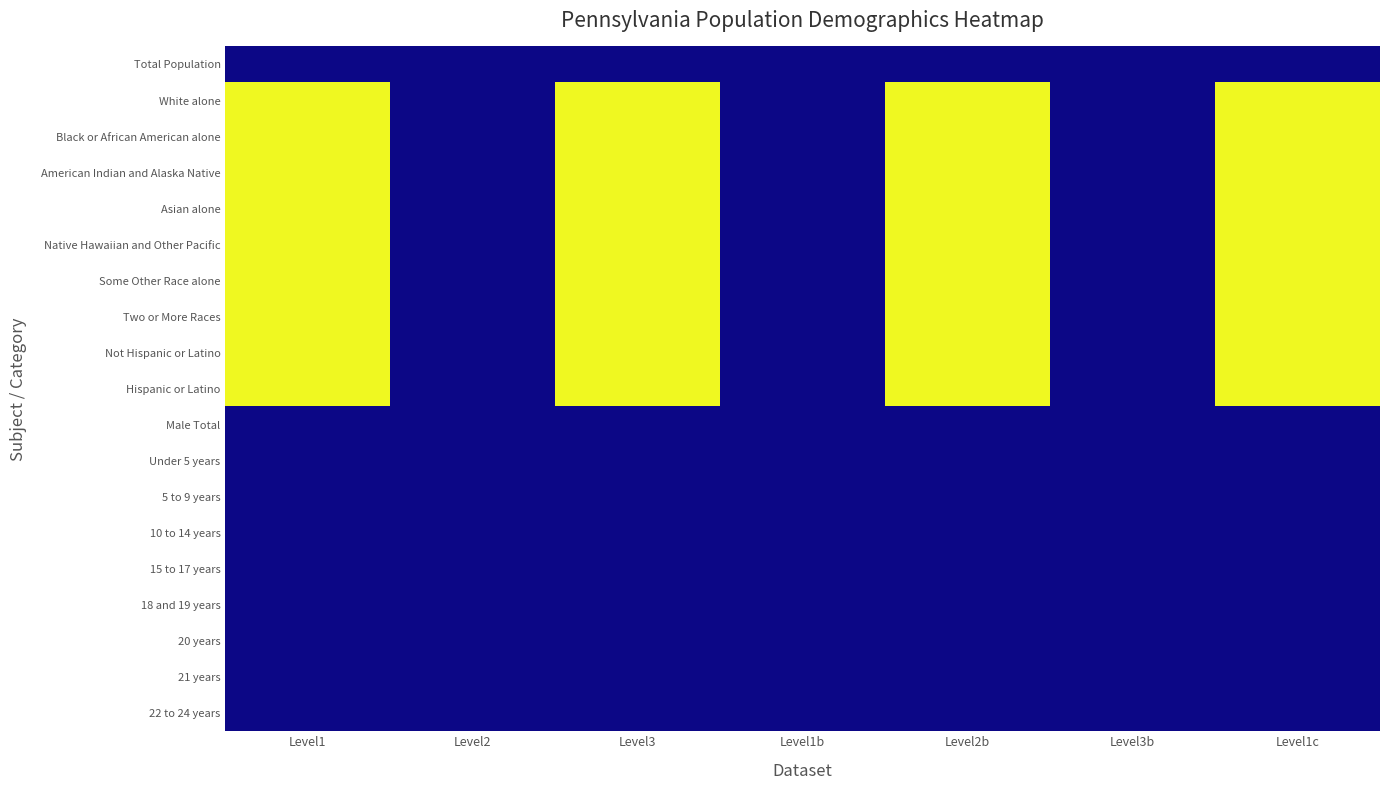

Reading right to left, what are all the values shown in this chart?

Total Population: Level1c=0	Level3b=0	Level2b=0	Level1b=0	Level3=0	Level2=0	Level1=0
White alone: Level1c=1	Level3b=0	Level2b=1	Level1b=0	Level3=1	Level2=0	Level1=1
Black or African American alone: Level1c=1	Level3b=0	Level2b=1	Level1b=0	Level3=1	Level2=0	Level1=1
American Indian and Alaska Native: Level1c=1	Level3b=0	Level2b=1	Level1b=0	Level3=1	Level2=0	Level1=1
Asian alone: Level1c=1	Level3b=0	Level2b=1	Level1b=0	Level3=1	Level2=0	Level1=1
Native Hawaiian and Other Pacific: Level1c=1	Level3b=0	Level2b=1	Level1b=0	Level3=1	Level2=0	Level1=1
Some Other Race alone: Level1c=1	Level3b=0	Level2b=1	Level1b=0	Level3=1	Level2=0	Level1=1
Two or More Races: Level1c=1	Level3b=0	Level2b=1	Level1b=0	Level3=1	Level2=0	Level1=1
Not Hispanic or Latino: Level1c=1	Level3b=0	Level2b=1	Level1b=0	Level3=1	Level2=0	Level1=1
Hispanic or Latino: Level1c=1	Level3b=0	Level2b=1	Level1b=0	Level3=1	Level2=0	Level1=1
Male Total: Level1c=0	Level3b=0	Level2b=0	Level1b=0	Level3=0	Level2=0	Level1=0
Under 5 years: Level1c=0	Level3b=0	Level2b=0	Level1b=0	Level3=0	Level2=0	Level1=0
5 to 9 years: Level1c=0	Level3b=0	Level2b=0	Level1b=0	Level3=0	Level2=0	Level1=0
10 to 14 years: Level1c=0	Level3b=0	Level2b=0	Level1b=0	Level3=0	Level2=0	Level1=0
15 to 17 years: Level1c=0	Level3b=0	Level2b=0	Level1b=0	Level3=0	Level2=0	Level1=0
18 and 19 years: Level1c=0	Level3b=0	Level2b=0	Level1b=0	Level3=0	Level2=0	Level1=0
20 years: Level1c=0	Level3b=0	Level2b=0	Level1b=0	Level3=0	Level2=0	Level1=0
21 years: Level1c=0	Level3b=0	Level2b=0	Level1b=0	Level3=0	Level2=0	Level1=0
22 to 24 years: Level1c=0	Level3b=0	Level2b=0	Level1b=0	Level3=0	Level2=0	Level1=0